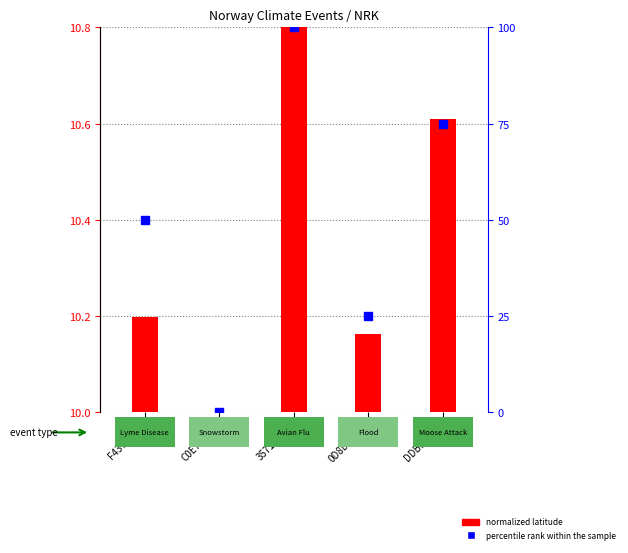

Which series has the largest Y range (max minus min)?

percentile rank within the sample